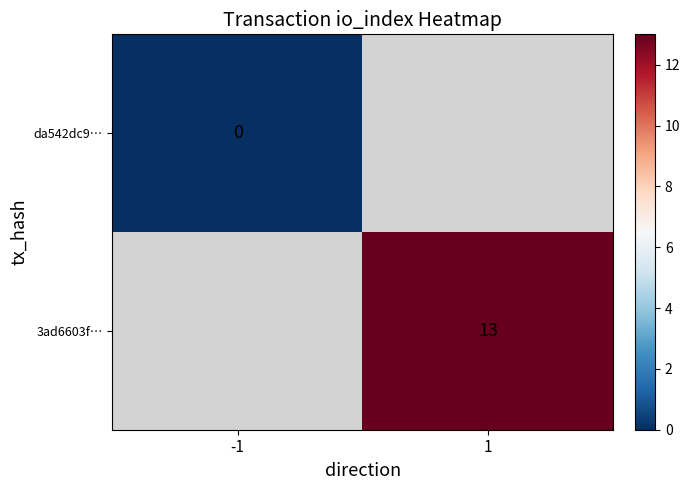

Is the value of da542dc9… at -1 greater than the value of 3ad6603f… at 1?

No